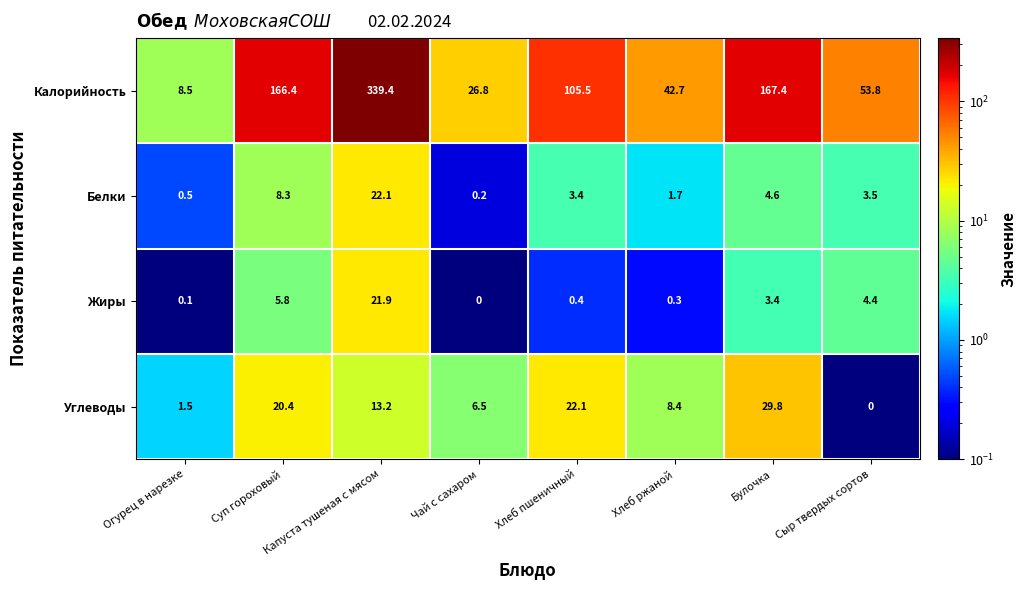

Which series has the largest range (max minus min)?

Калорийность